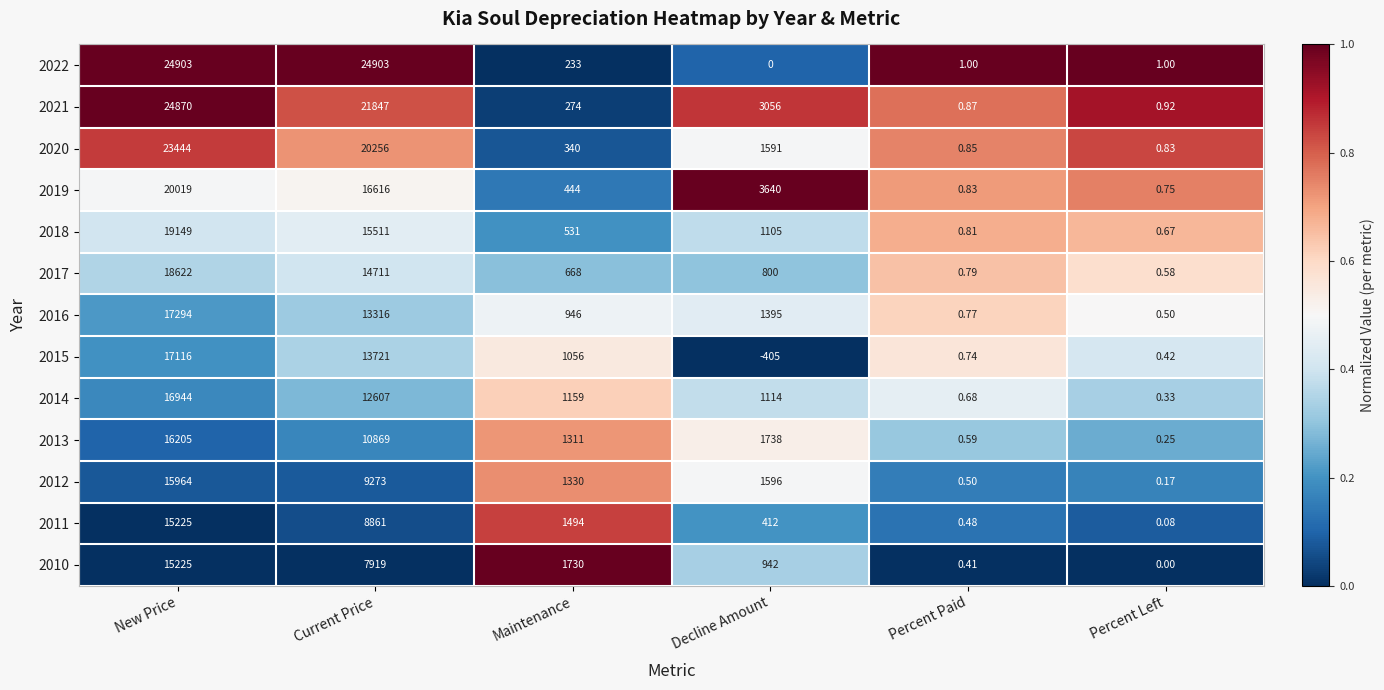

At which label does 2018 reach its minimum?

Percent Left